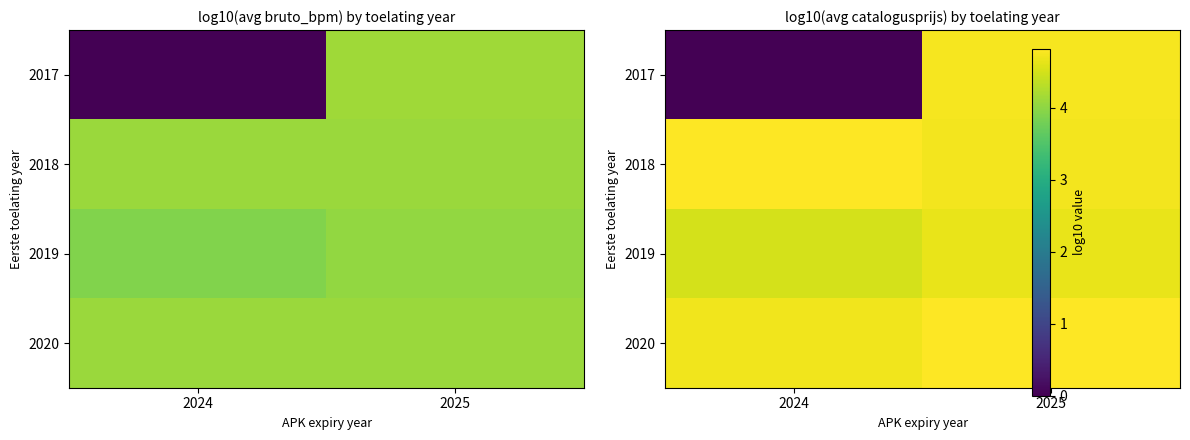

Between 2024 and 2025, which series saw the biggest shift?

row_0